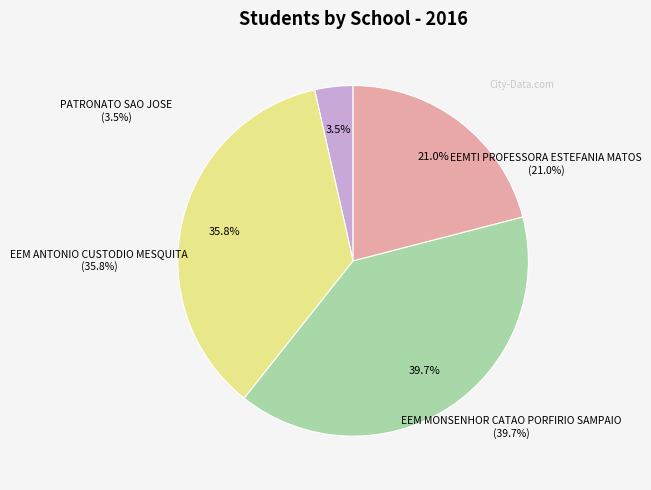

How many segments does this pie chart have?

4